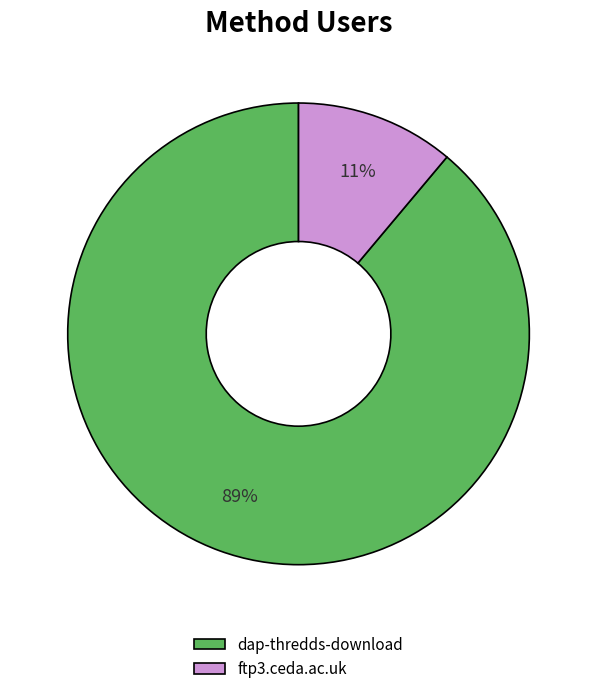

Rank the categories by value from highest to lowest.

dap-thredds-download, ftp3.ceda.ac.uk